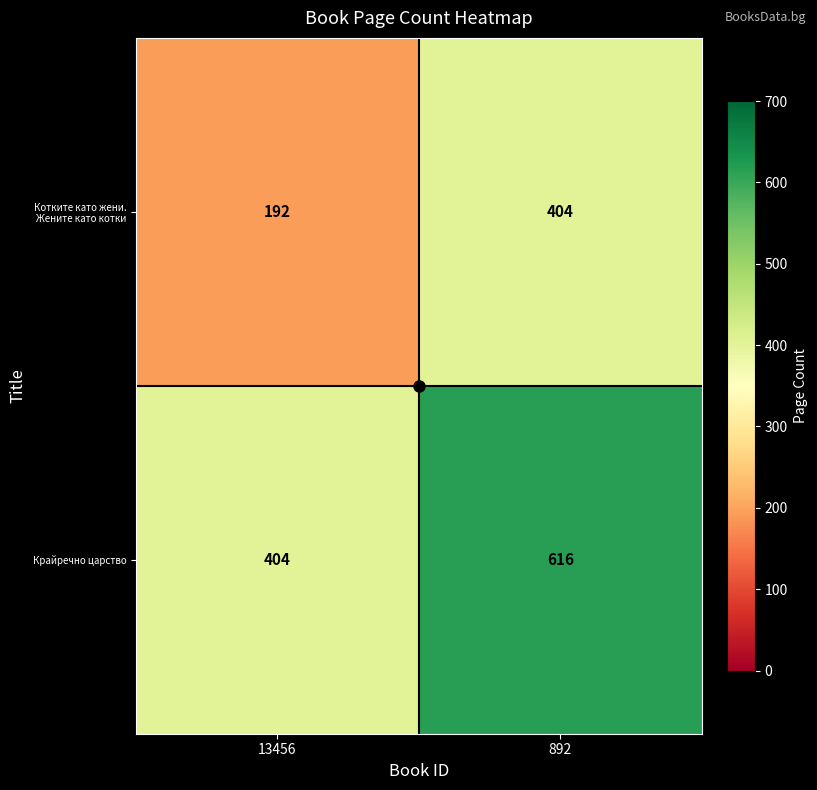

Is it true that Котките като жени. Жените като котки equals 233 at 892?

False